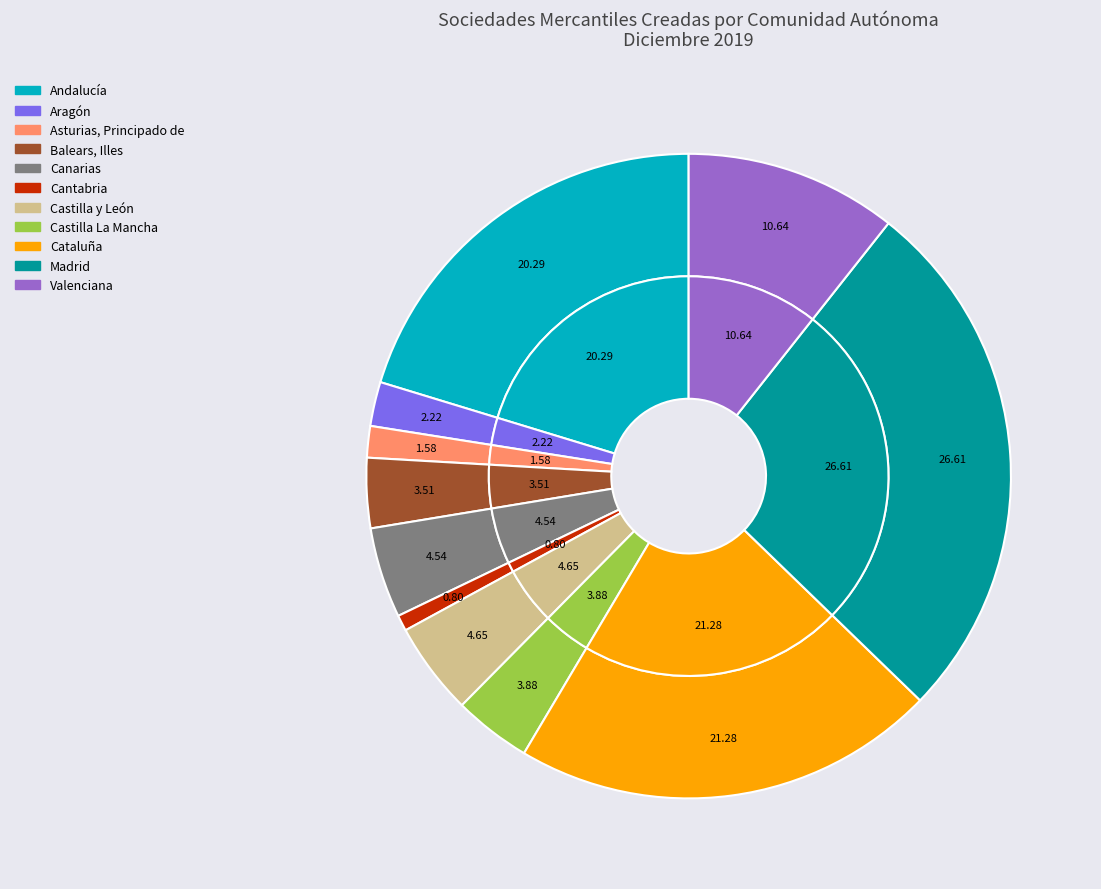

True or false: Castilla La Mancha accounts for 10% of the total.

False